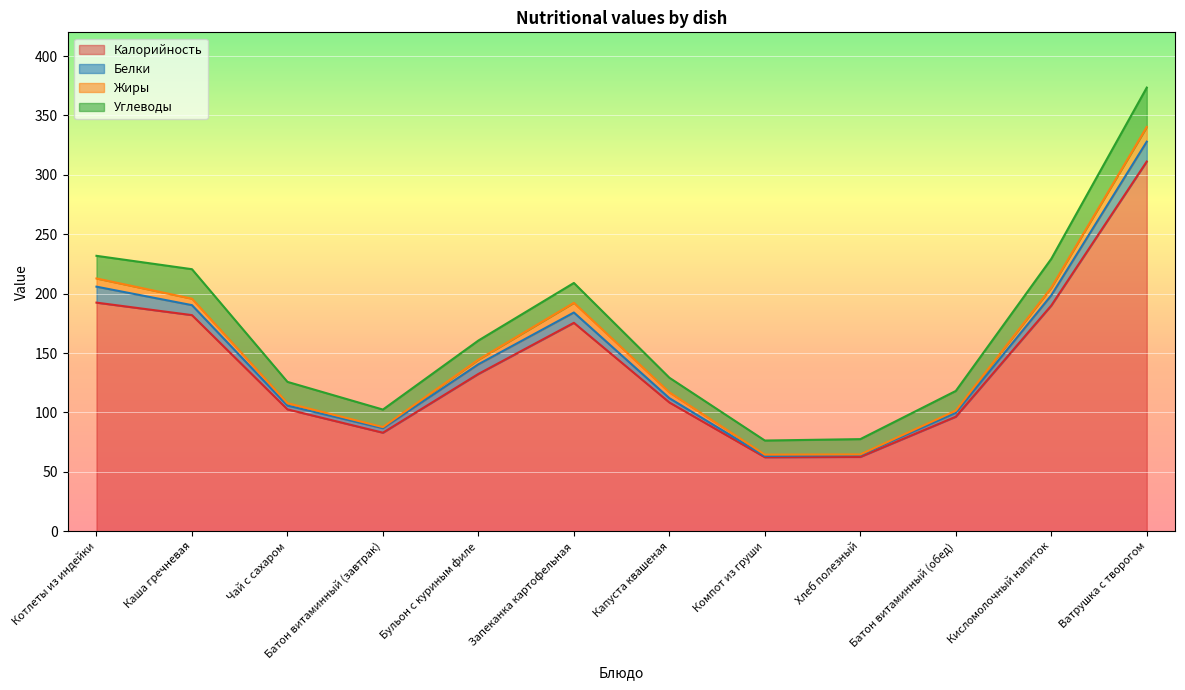

True or false: Углеводы and Калорийность intersect in this chart.

False